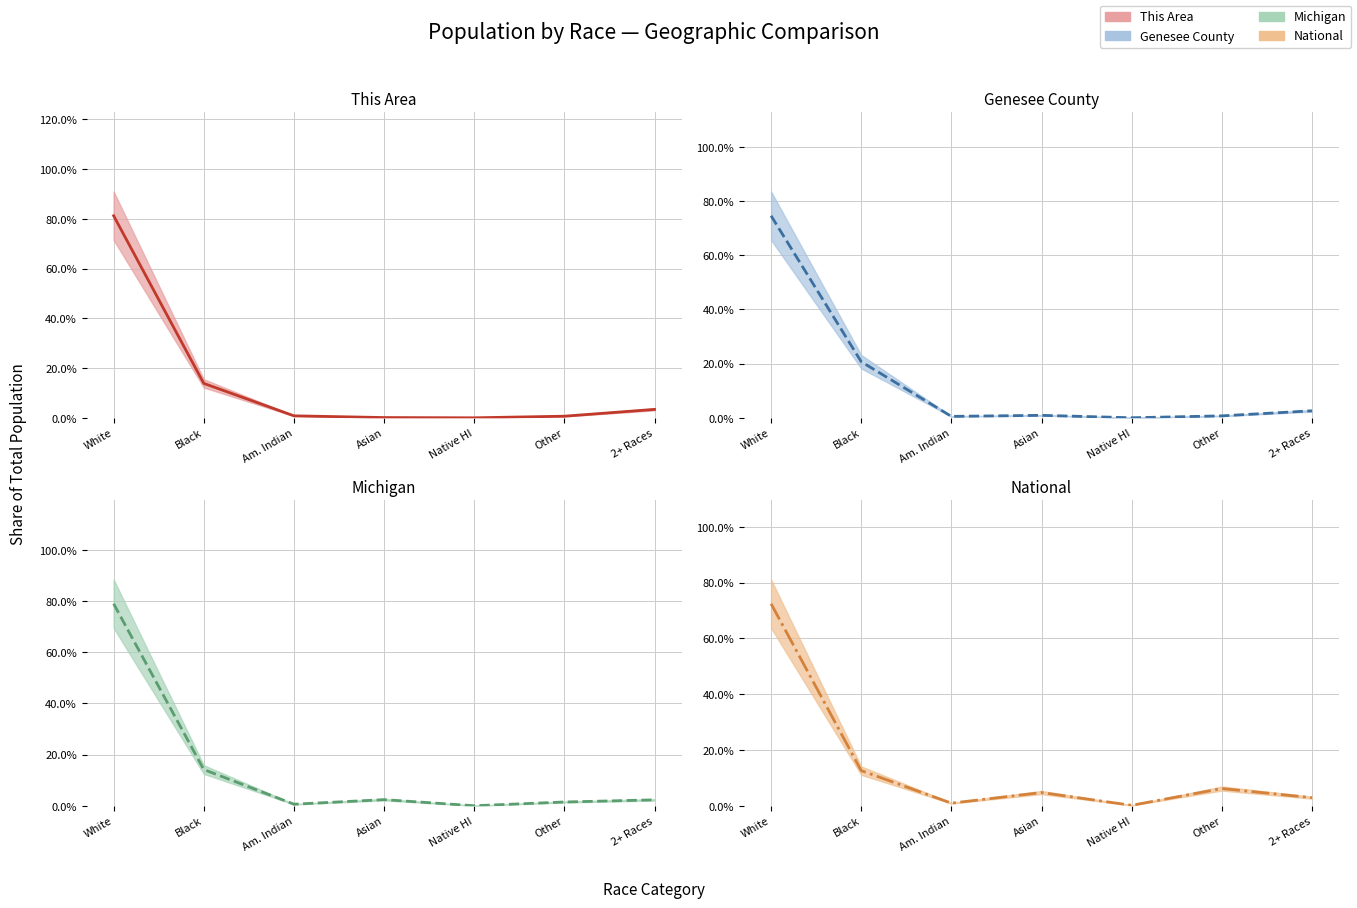

What is the highest value of the Genesee County series?

0.7